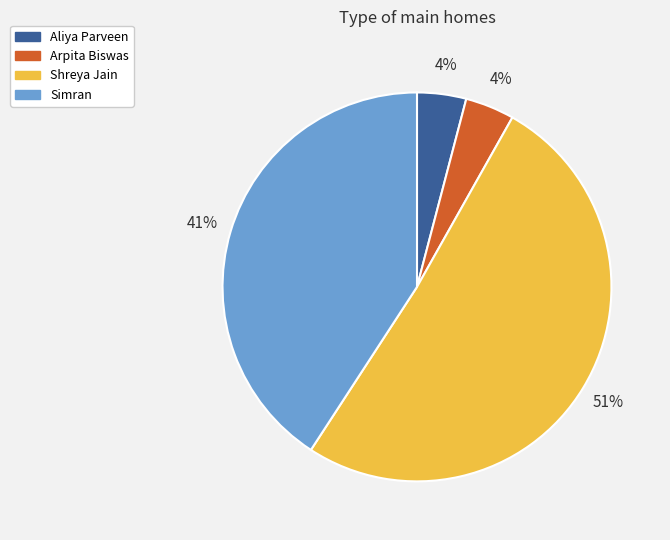

True or false: Arpita Biswas accounts for 4% of the total.

True